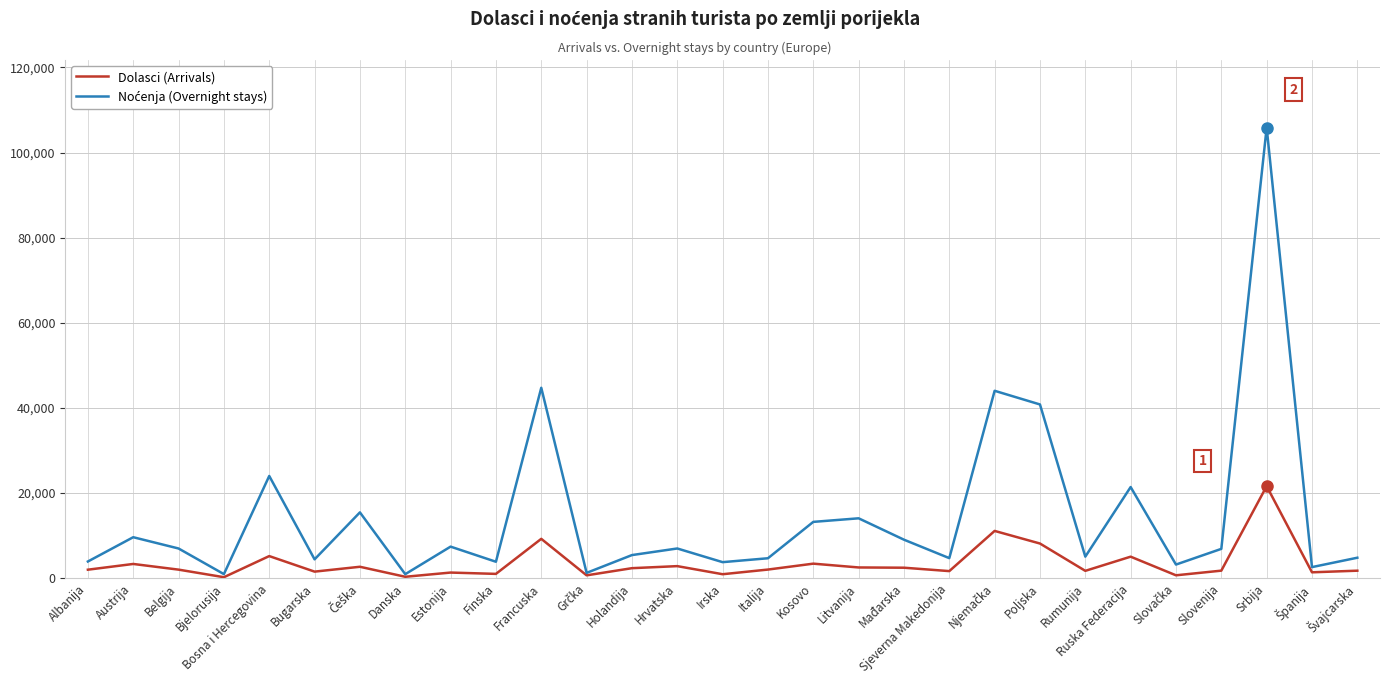

What is the spread (max minus min) of values at Srbija?

84267